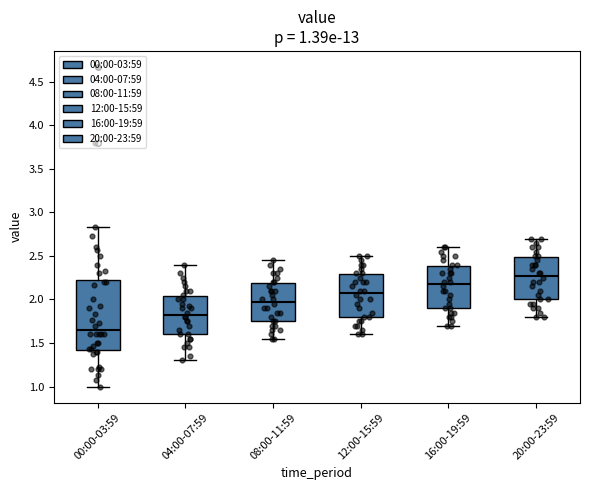

Which box is the tallest, from its lower edge to its upper edge?

00:00-03:59